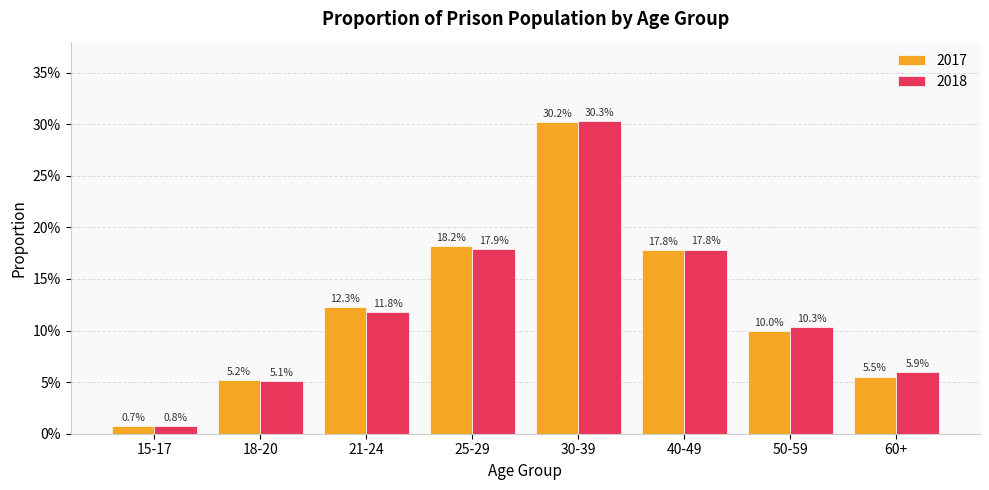

Reading left to right, list all the values displayed in this chart.

2017: 0.0	0.1	0.1	0.2	0.3	0.2	0.1	0.1
2018: 0.0	0.1	0.1	0.2	0.3	0.2	0.1	0.1